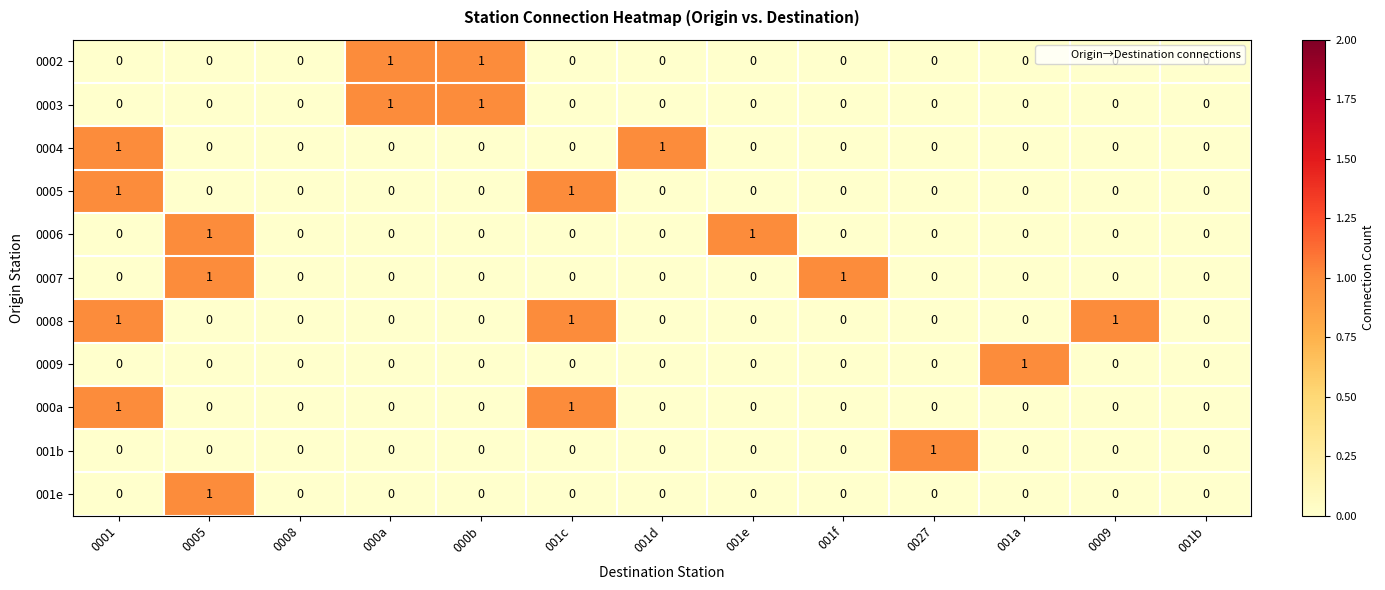

The value of 0008 at 000a is 0. True or false?

True